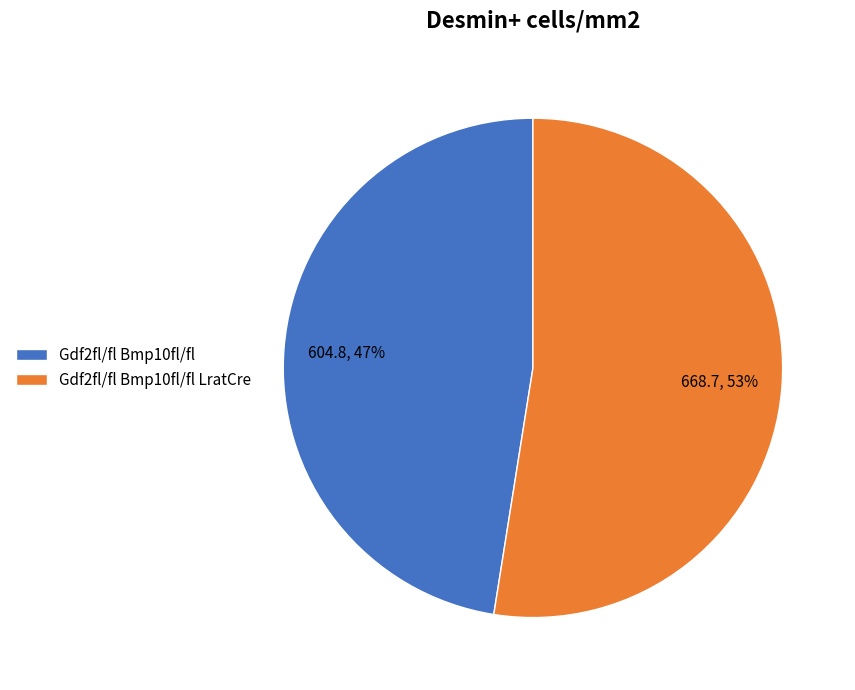

What is the ratio of the value at Gdf2fl/fl Bmp10fl/fl LratCre to the value at Gdf2fl/fl Bmp10fl/fl?

1.1